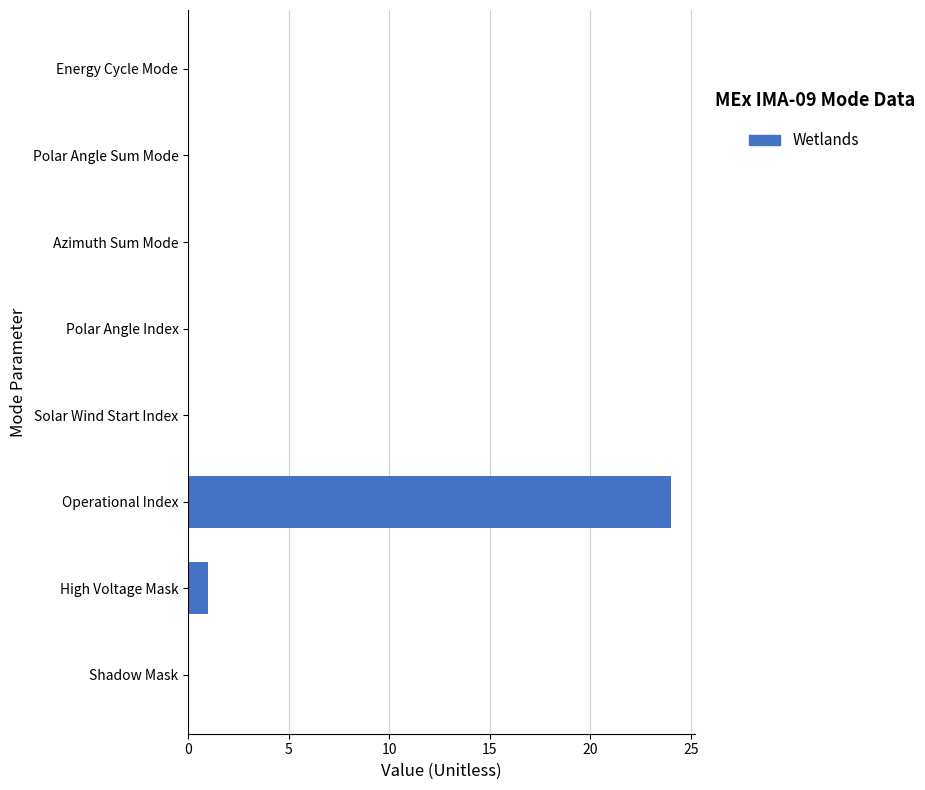

At which label is the value closest to 12?

High Voltage Mask